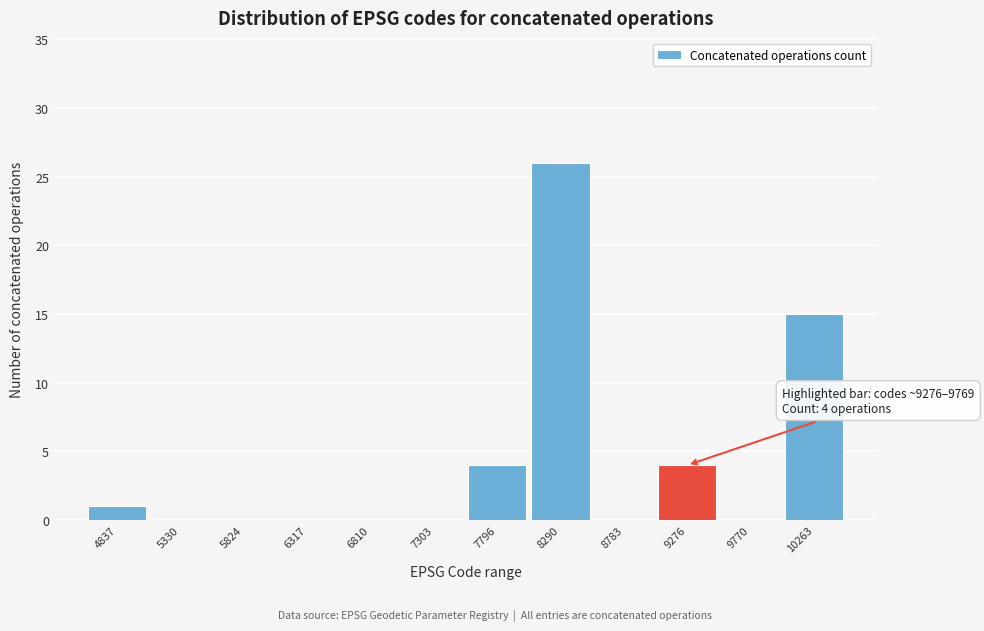

Reading left to right, what are all the values shown in this chart?

4837=1	5330=0	5824=0	6317=0	6810=0	7303=0	7796=4	8290=26	8783=0	9276=4	9770=0	10263=15